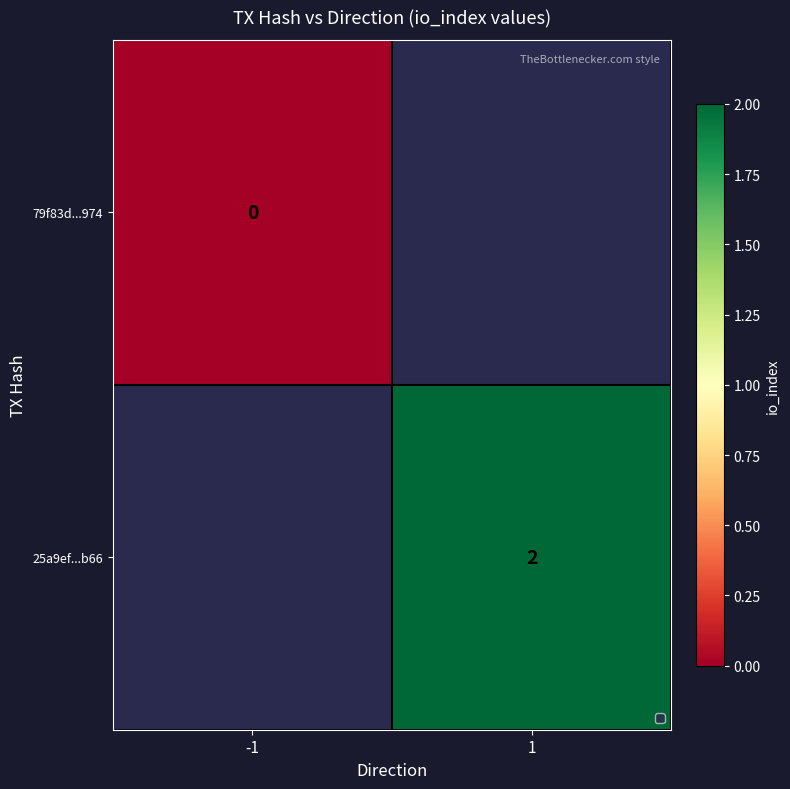

Is it true that 25a9ef...b66 equals 3 at 1?

False